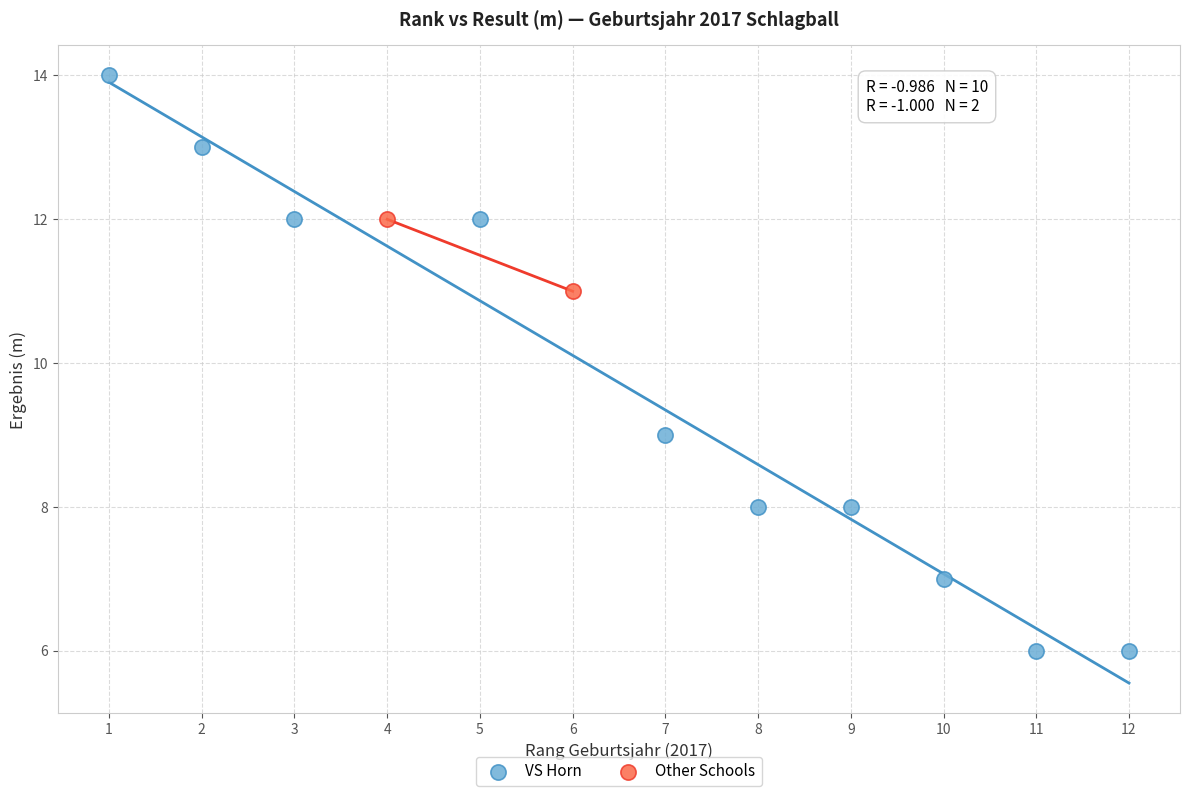

What are all the series names shown in the legend?

VS Horn, Other Schools